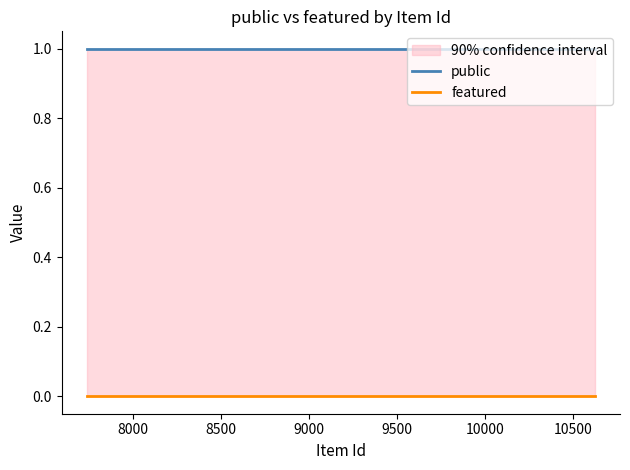

Rank the series by their maximum value, from highest to lowest.

public, featured